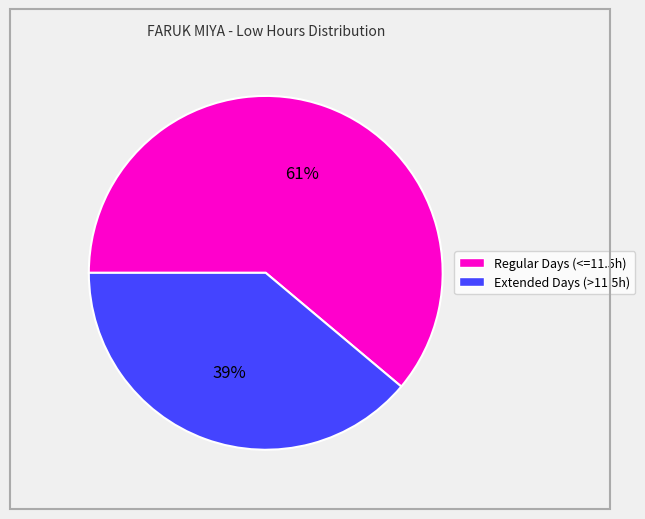

Is there any slice that represents more than half of the pie?

Yes